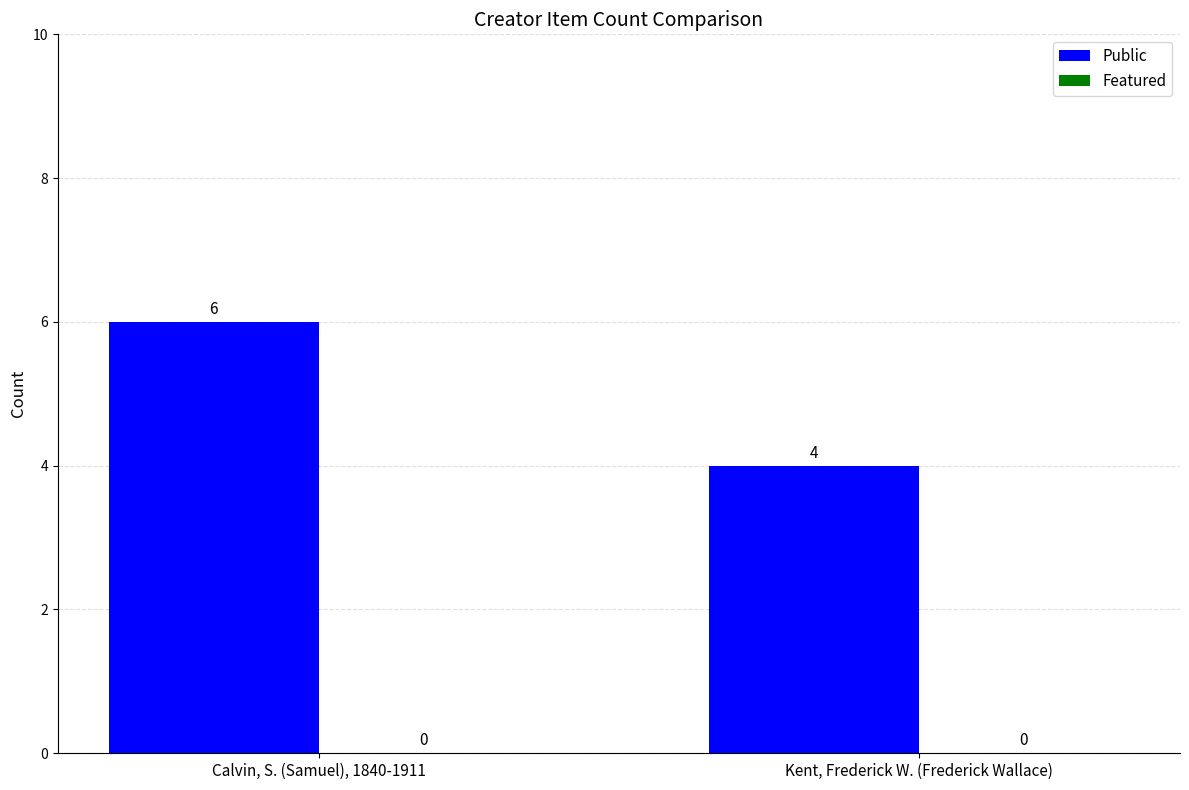

What is the value of the 2nd bar from the left?

4